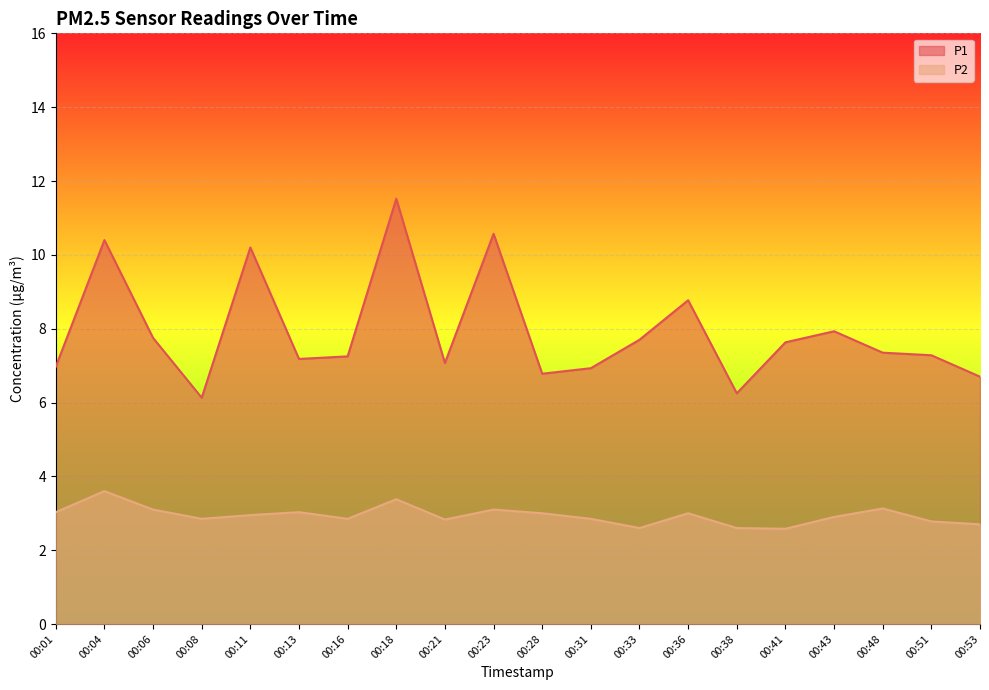

Count the number of categories in the chart.

20